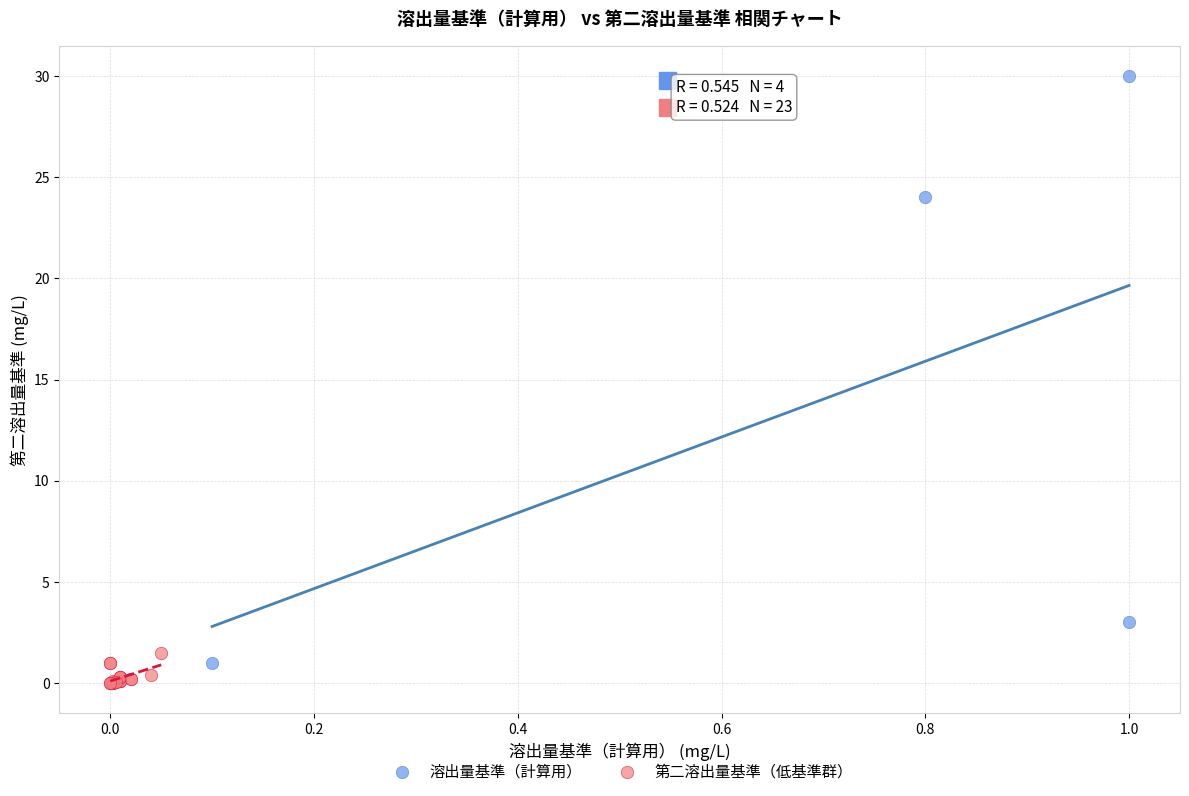

Which series has the widest spread of Y values?

溶出量基準（計算用）